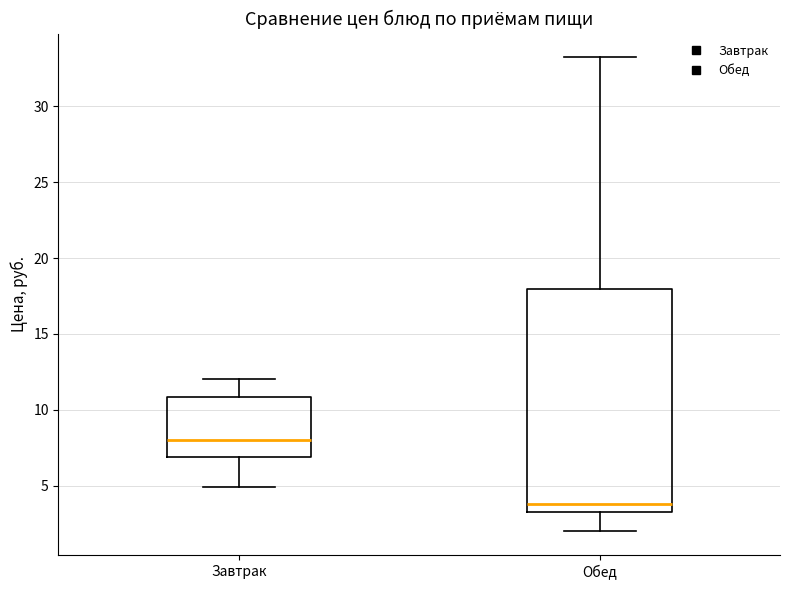

Which box's median line is the lowest?

Обед